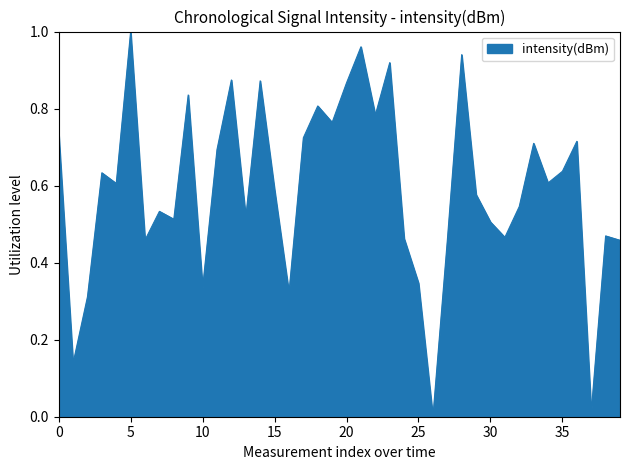

What is the label of the 25th point from the left?

24